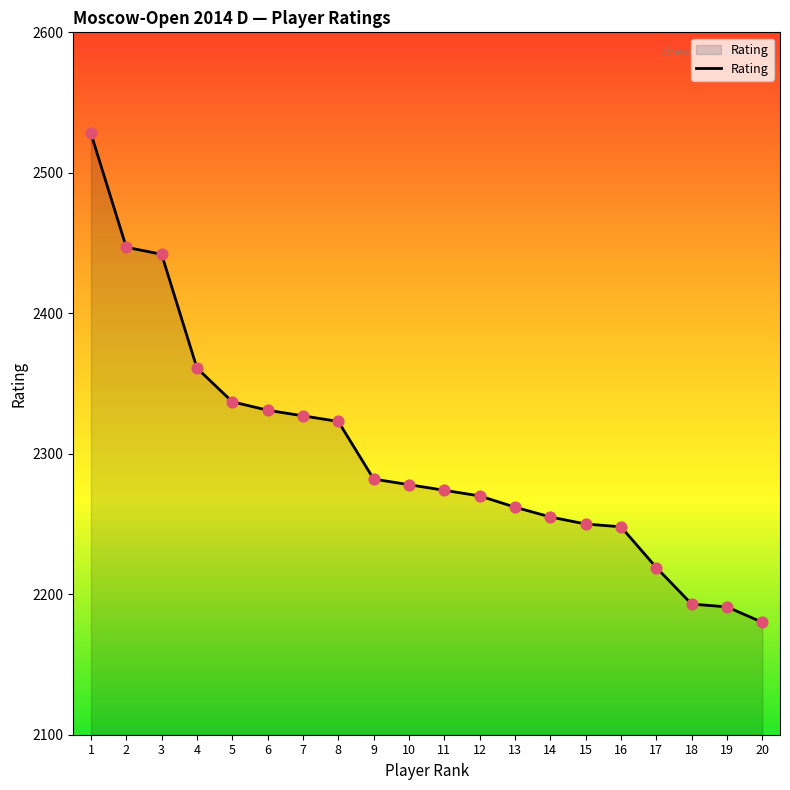

What is the change in value from 10 to 18?

-85